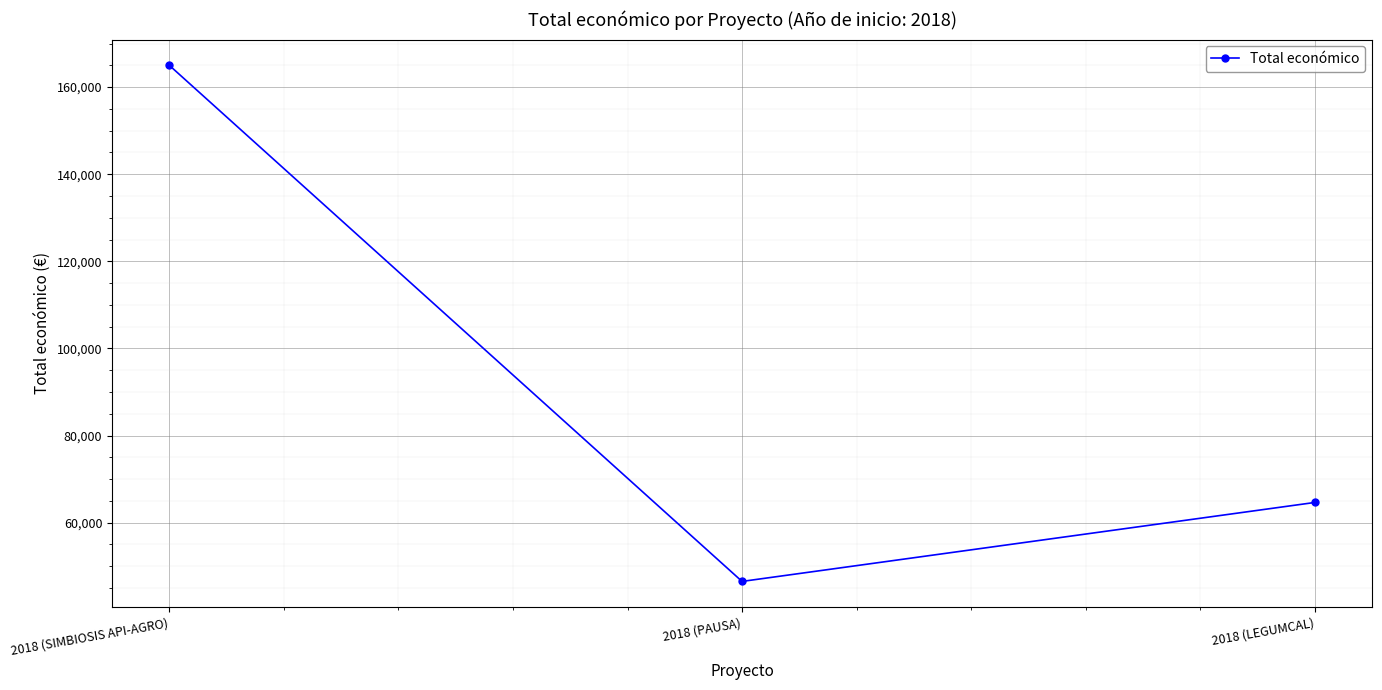

True or false: the data shows 64630 at 2018 (LEGUMCAL).

True